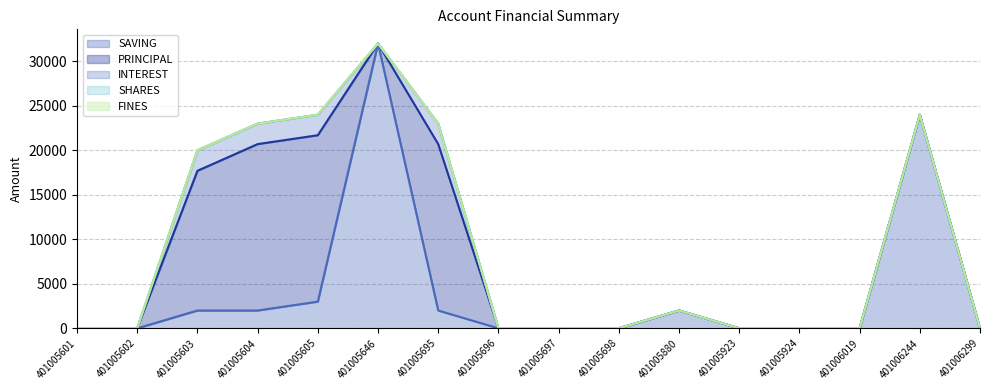

Which series has the largest total across all categories?

PRINCIPAL